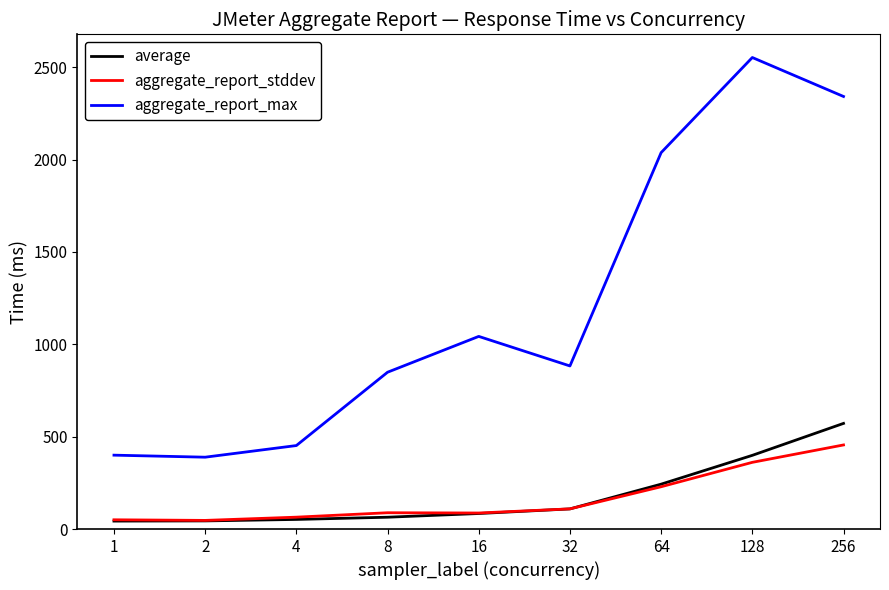

The value of average at 64 is 243.0. True or false?

True